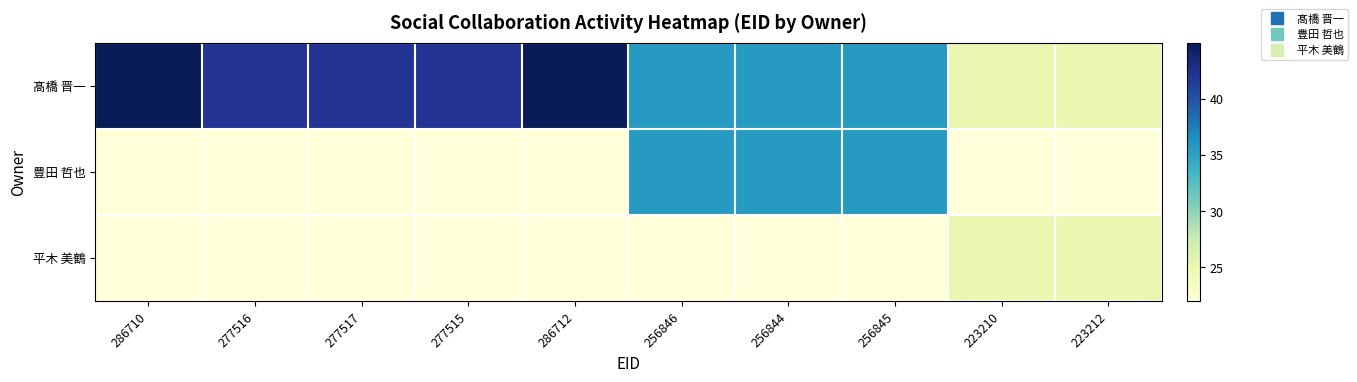

Which series has the widest spread of values?

髙橋 晋一